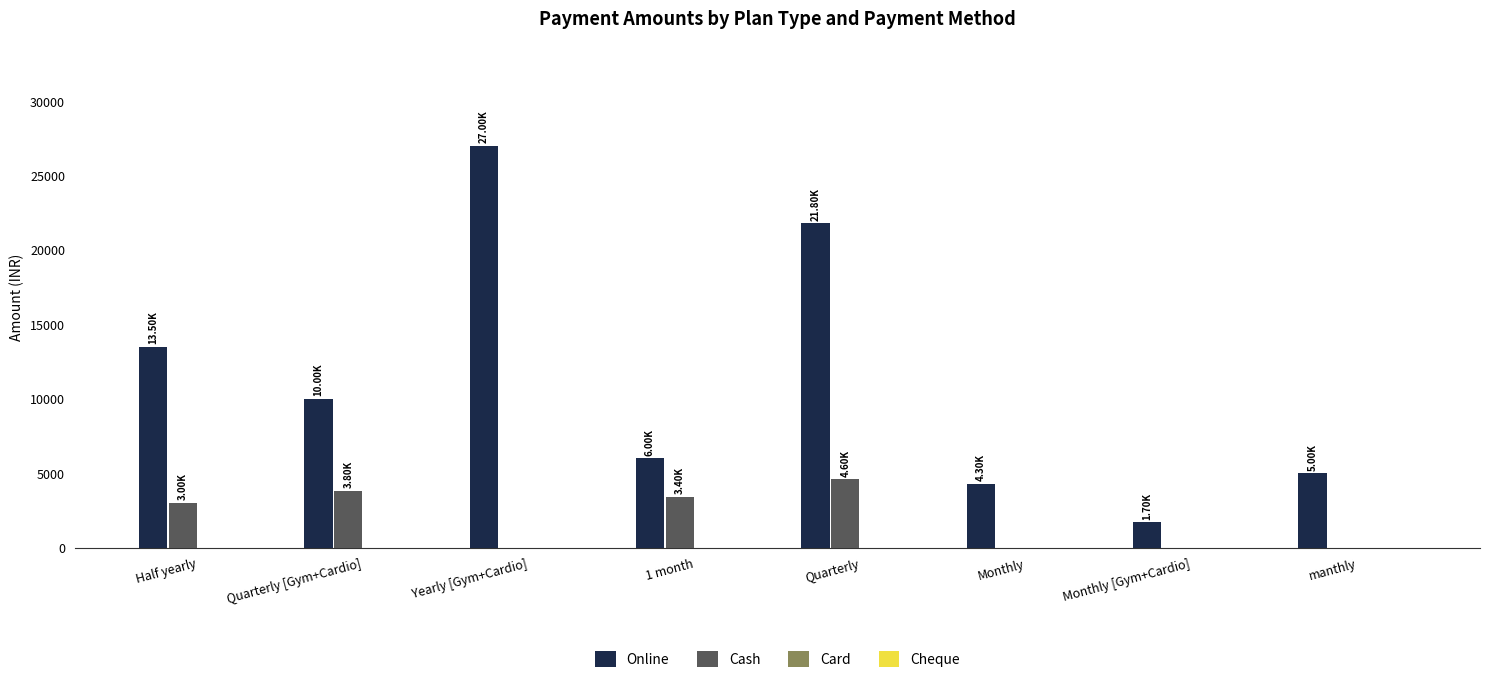

What is the total value across all series at Monthly?

4300